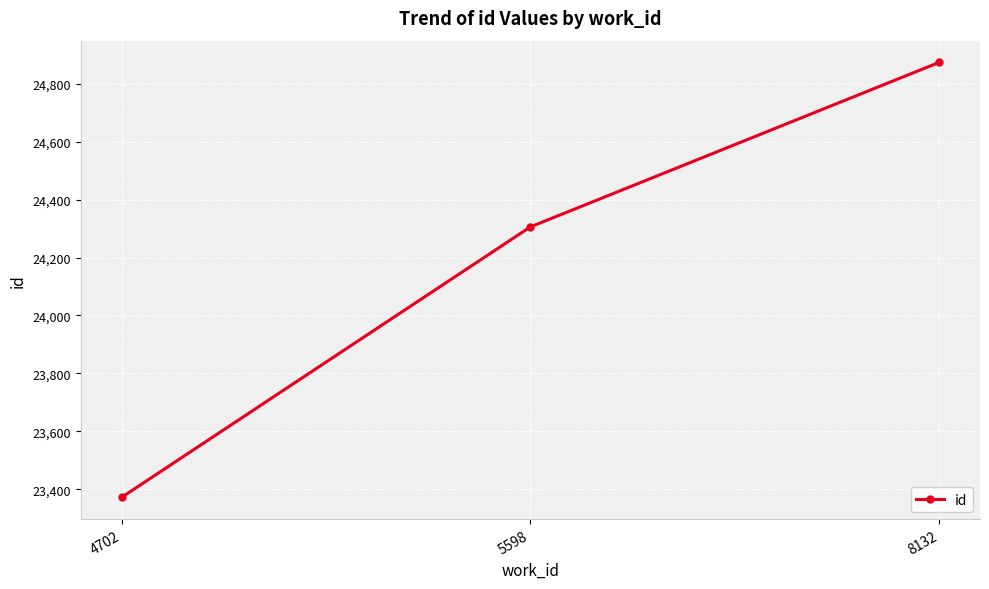

What is the value of the 2nd point from the left?

24306